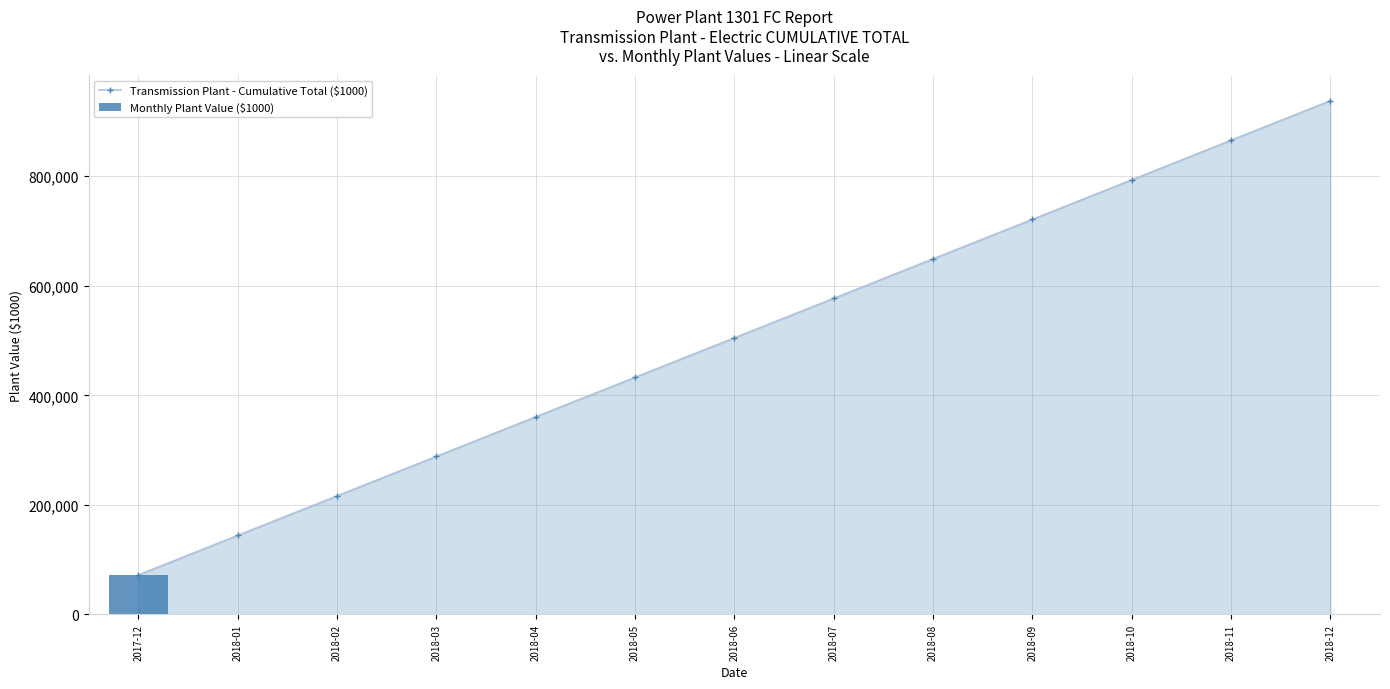

Are the bars horizontal?

No